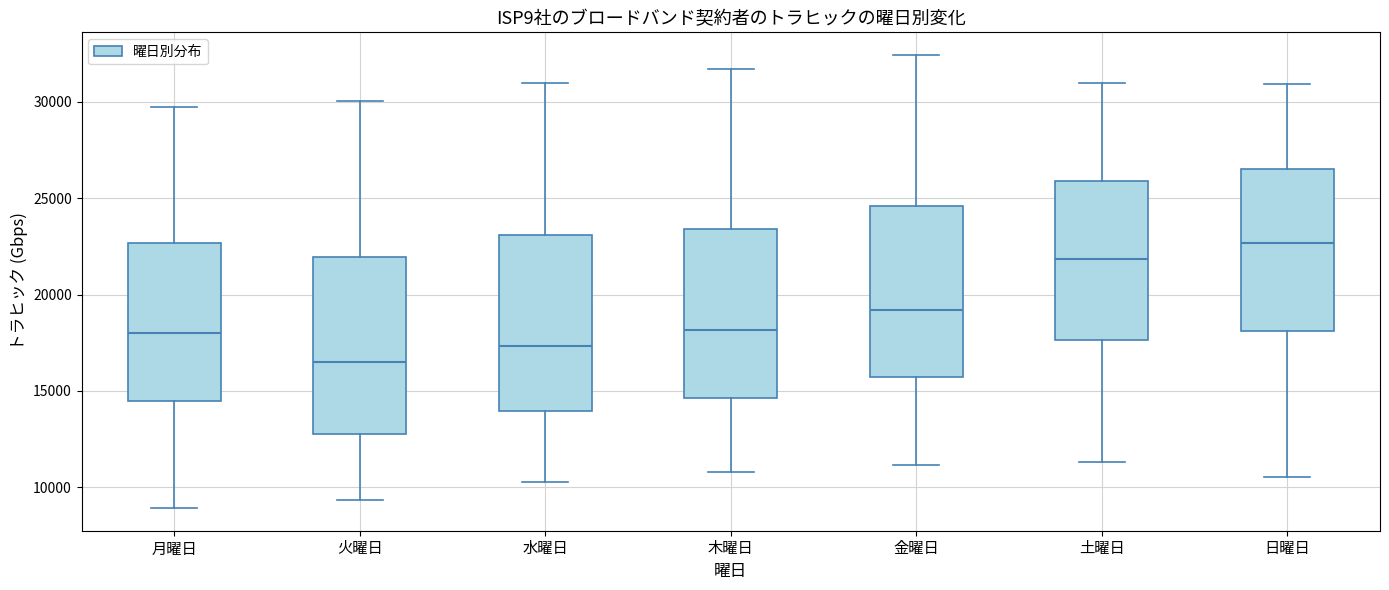

Reading left to right, read every box against the y-axis: the position of its median line, the range the box covers, and the ends of its whiskers. The values are not printed on the chart, so give them approximately, as read against the axis.

月曜日: median 18000, box 14500 to 22500, whiskers 9000 to 29500
火曜日: median 16500, box 13000 to 22000, whiskers 9500 to 30000
水曜日: median 17500, box 14000 to 23000, whiskers 10500 to 31000
木曜日: median 18000, box 14500 to 23500, whiskers 11000 to 31500
金曜日: median 19000, box 15500 to 24500, whiskers 11000 to 32500
土曜日: median 22000, box 17500 to 26000, whiskers 11500 to 31000
日曜日: median 22500, box 18000 to 26500, whiskers 10500 to 31000